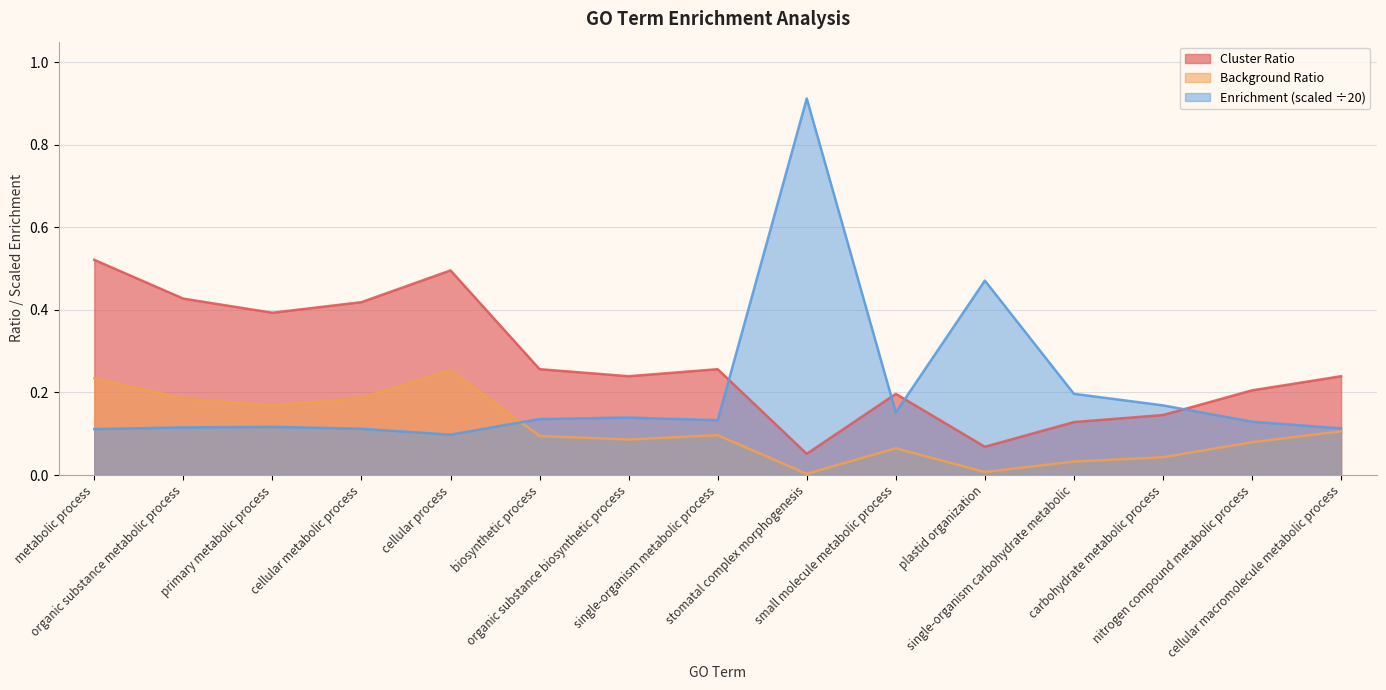

Rank the categories by Cluster Ratio value from highest to lowest.

metabolic process, cellular process, organic substance metabolic process, cellular metabolic process, primary metabolic process, biosynthetic process, single-organism metabolic process, organic substance biosynthetic process, cellular macromolecule metabolic process, nitrogen compound metabolic process, small molecule metabolic process, carbohydrate metabolic process, single-organism carbohydrate metabolic, plastid organization, stomatal complex morphogenesis